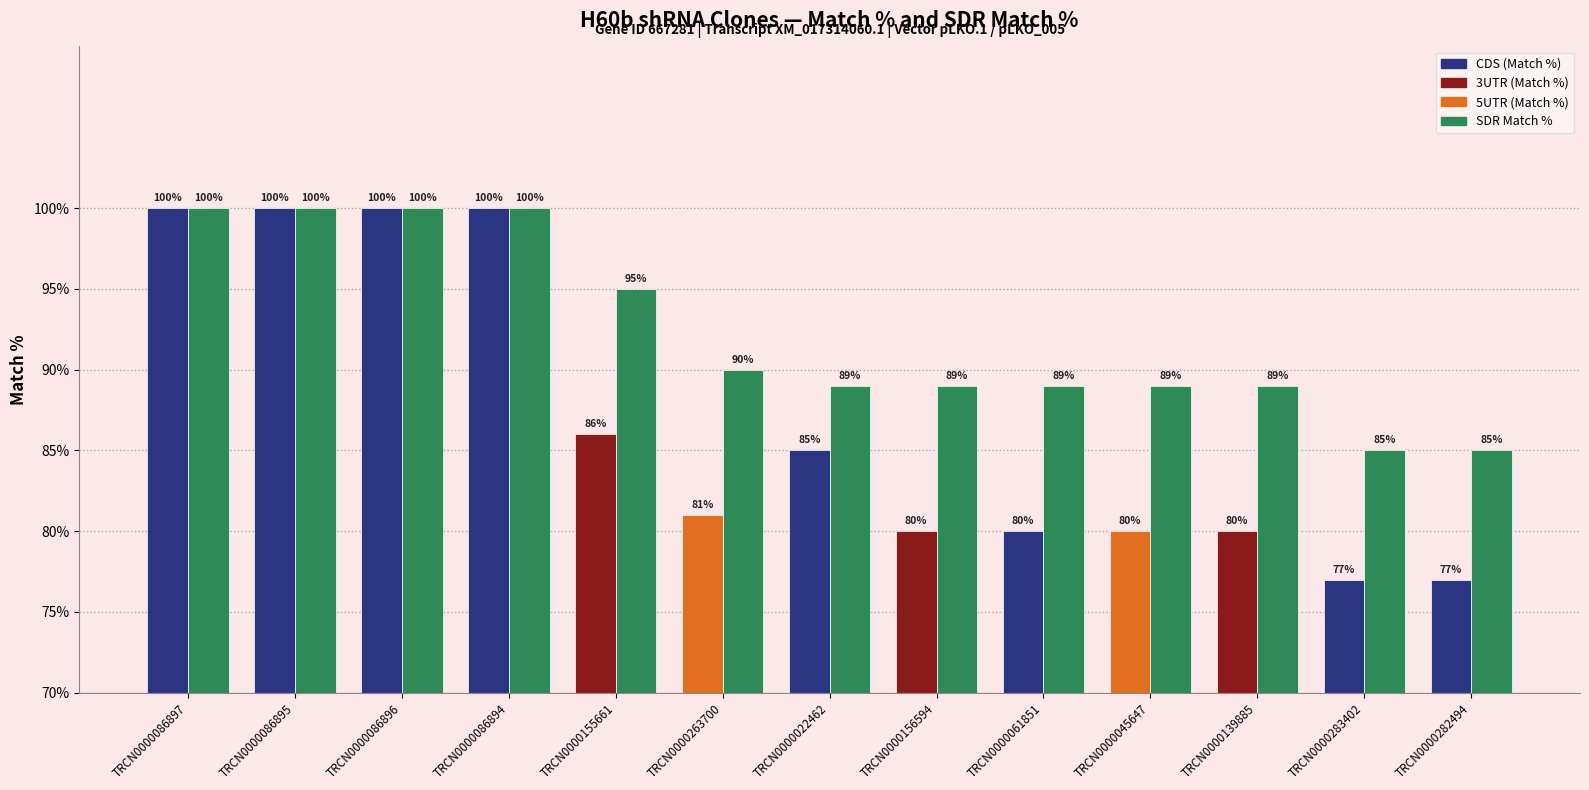

What is the total value across all series at TRCN0000086894?

200